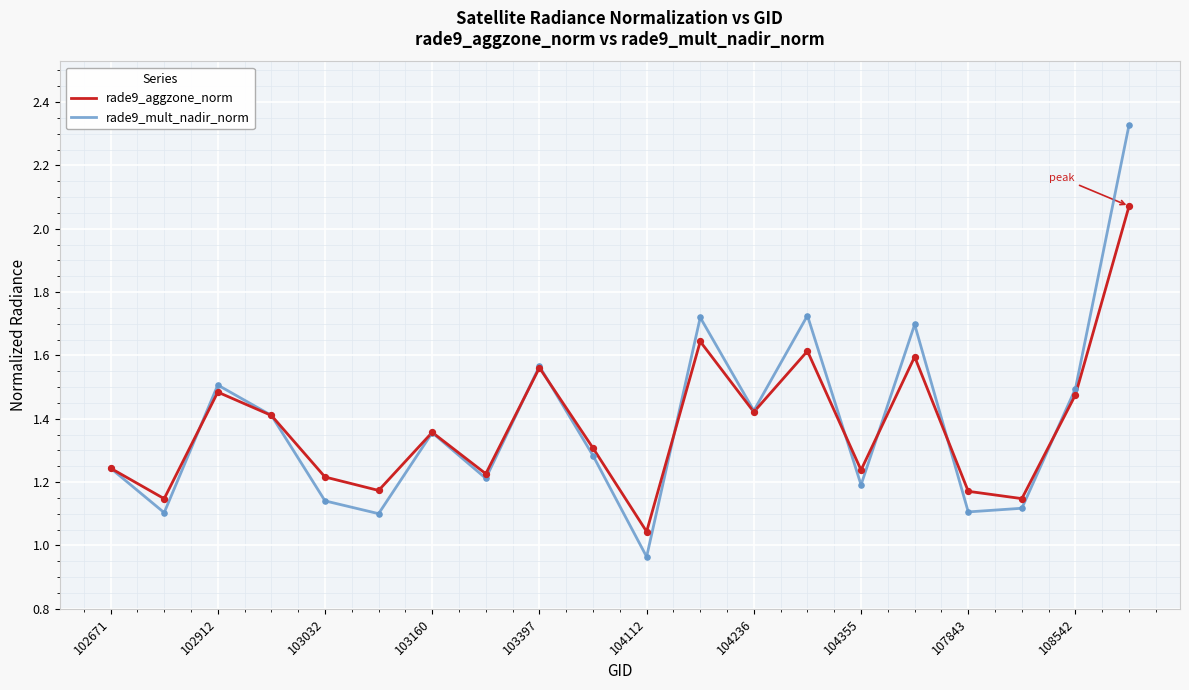

Which series has the widest spread of values?

rade9_mult_nadir_norm